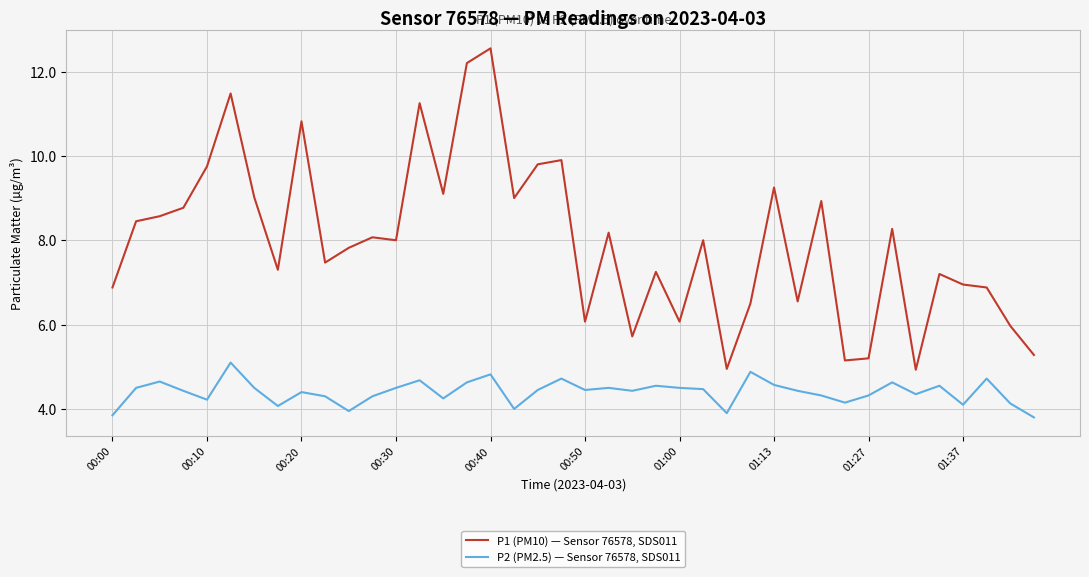

Which series has the widest spread of values?

P1 (PM10) — Sensor 76578, SDS011